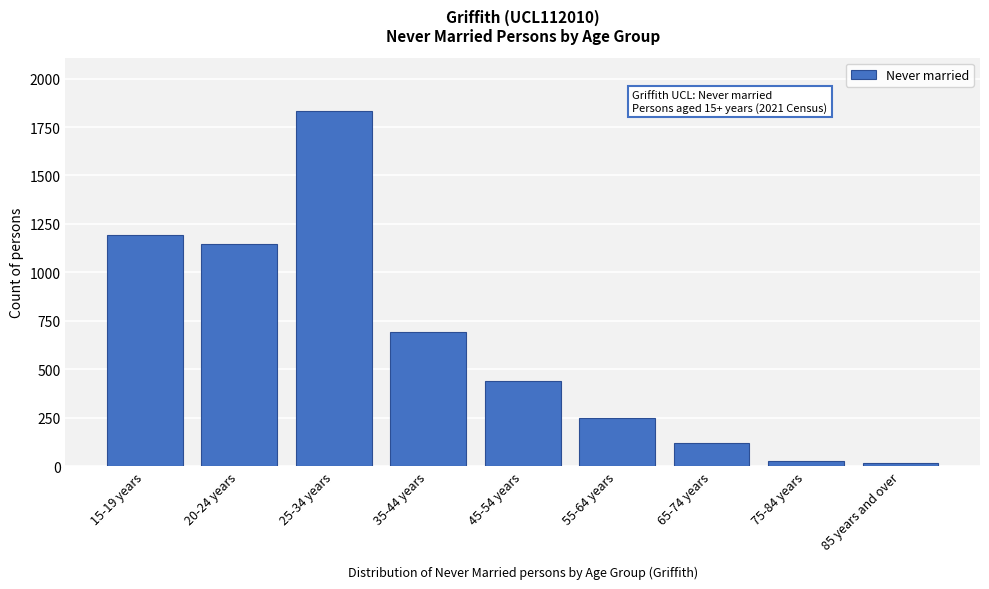

Reading left to right, what are all the values shown in this chart?

15-19 years=1195	20-24 years=1144	25-34 years=1834	35-44 years=693	45-54 years=441	55-64 years=248	65-74 years=120	75-84 years=26	85 years and over=16